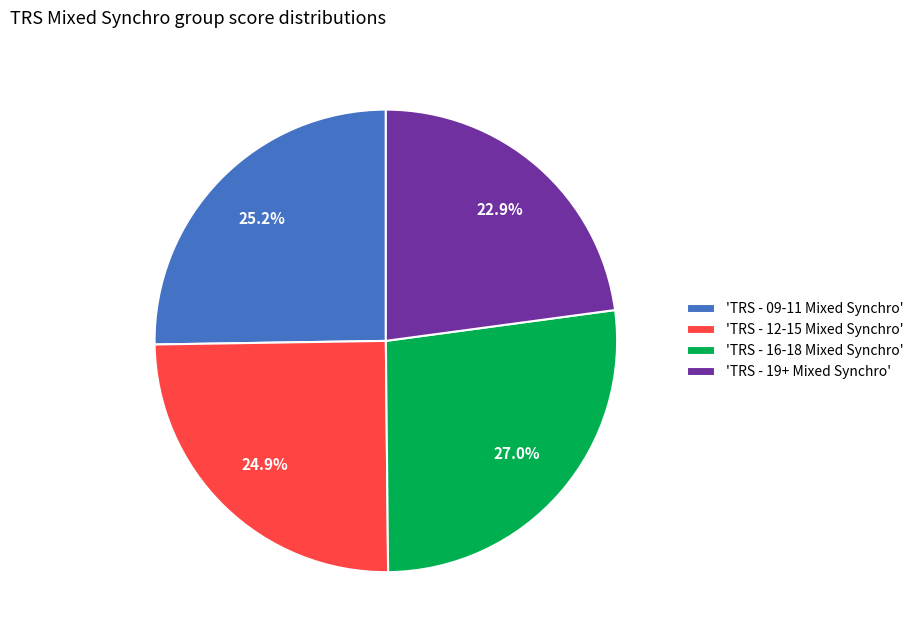

Which category has the biggest portion of the pie?

'TRS - 16-18 Mixed Synchro'